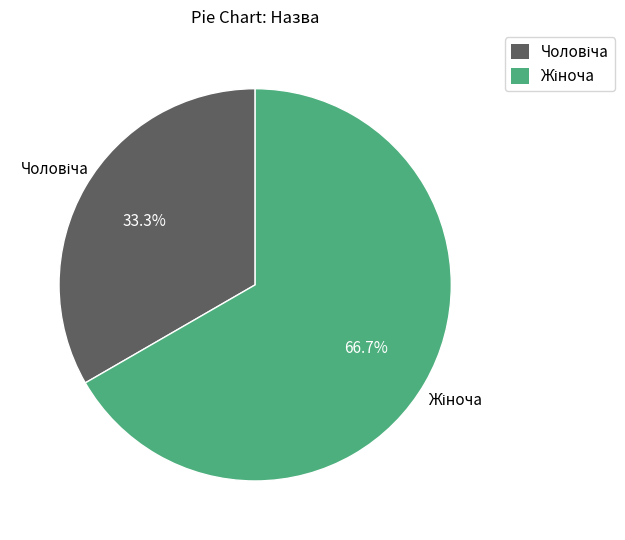

Is there a majority slice in this chart?

Yes